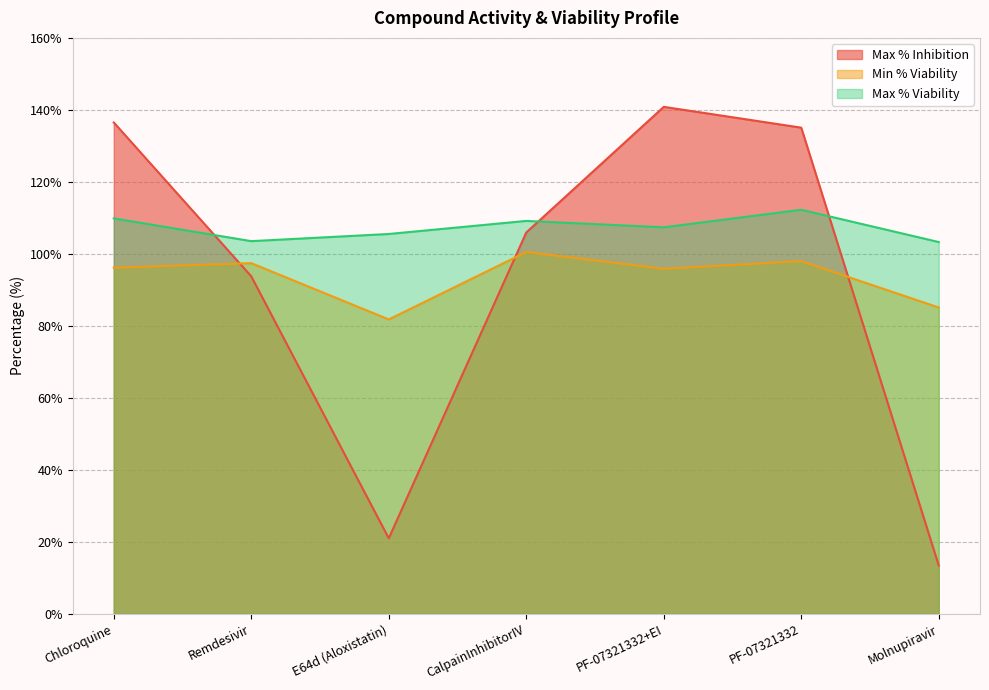

Where does the Max % Inhibition series first go above 105?

Chloroquine